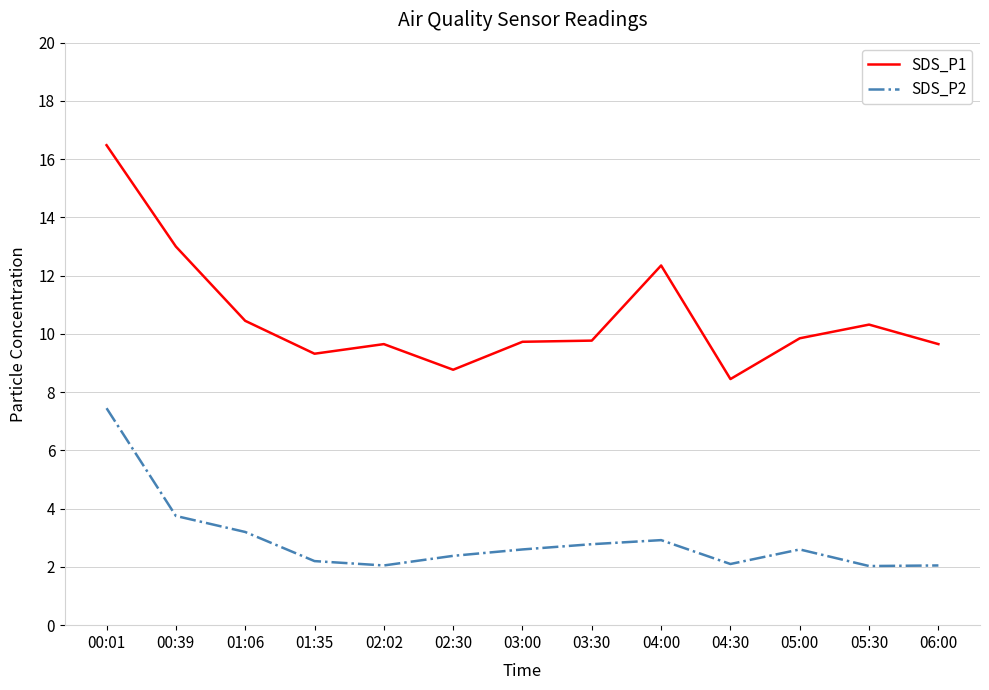

Is the value of SDS_P2 at 01:06 greater than the value of SDS_P1 at 03:00?

No